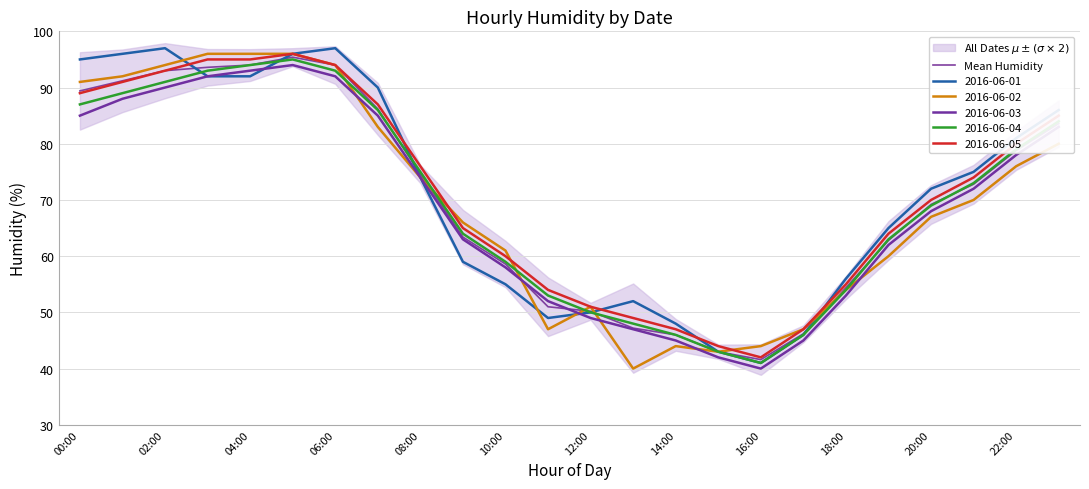

What is the greatest value displayed?

95.4